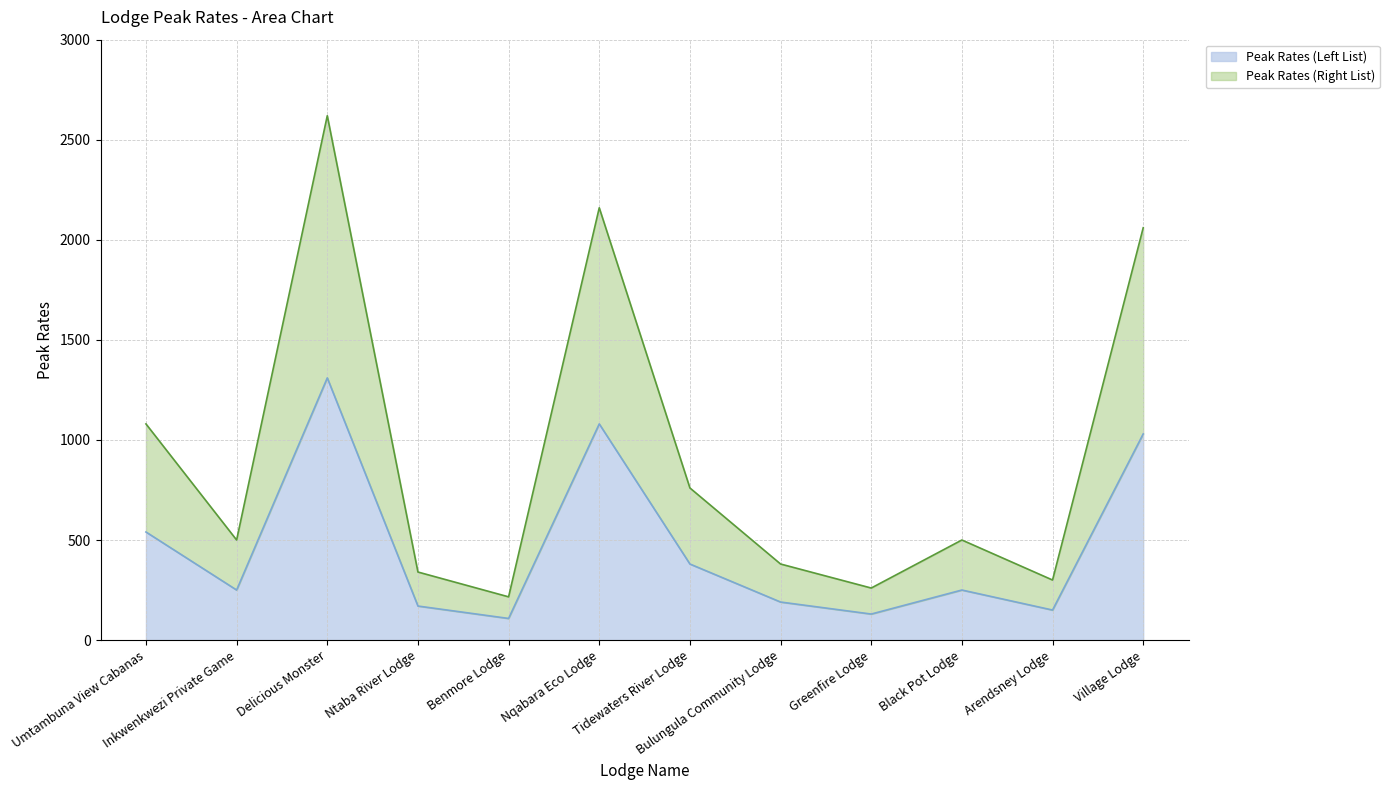

Which label corresponds to the largest value in the chart?

Delicious Monster